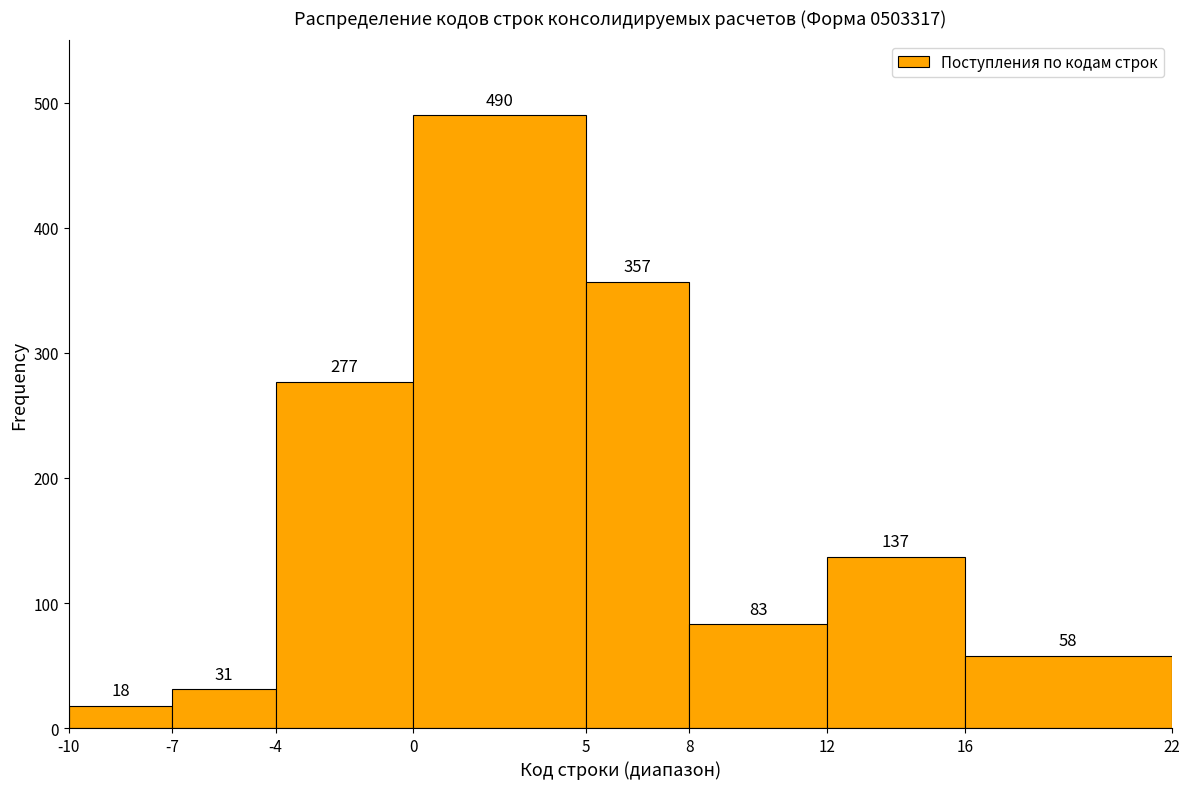

How tall is the bar that spans 8 to 12 on the x-axis?

83